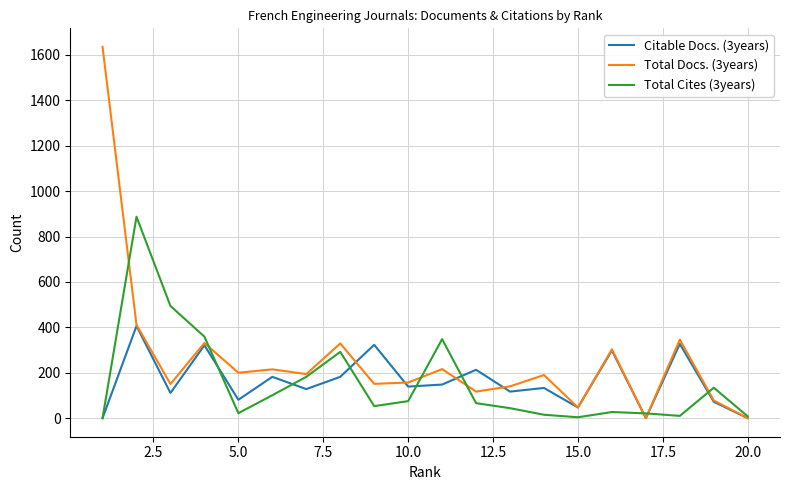

Which series has the widest spread of values?

Total Docs. (3years)